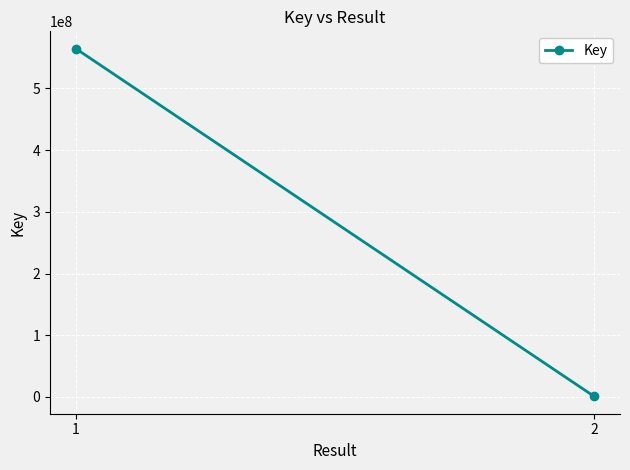

At which category does the chart reach its peak across all series?

1